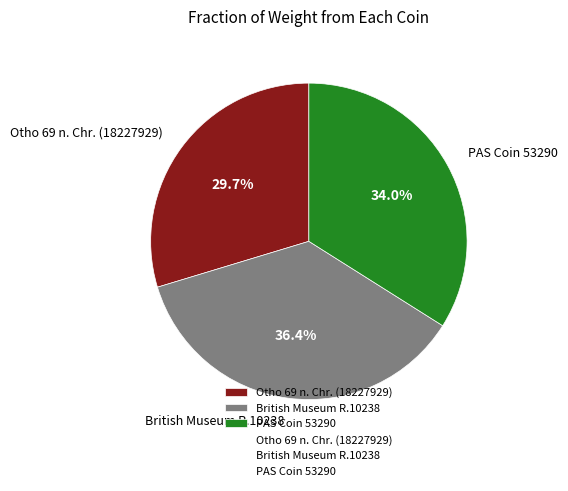

Count the number of slices in the pie.

3